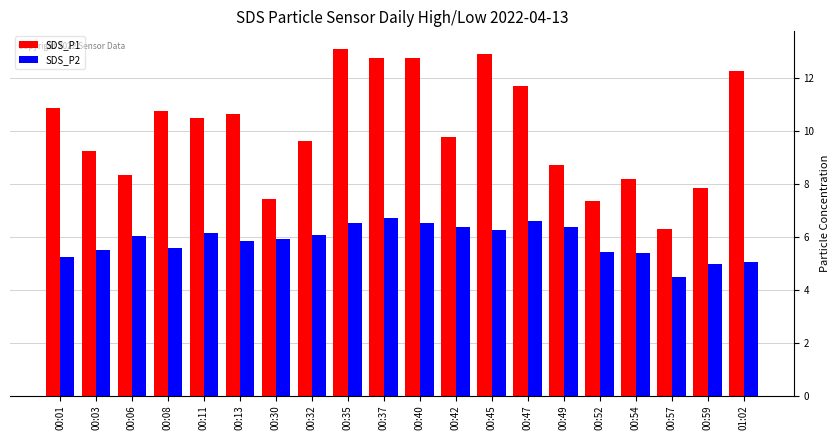

List the series in order of their peak value, lowest first.

SDS_P2, SDS_P1